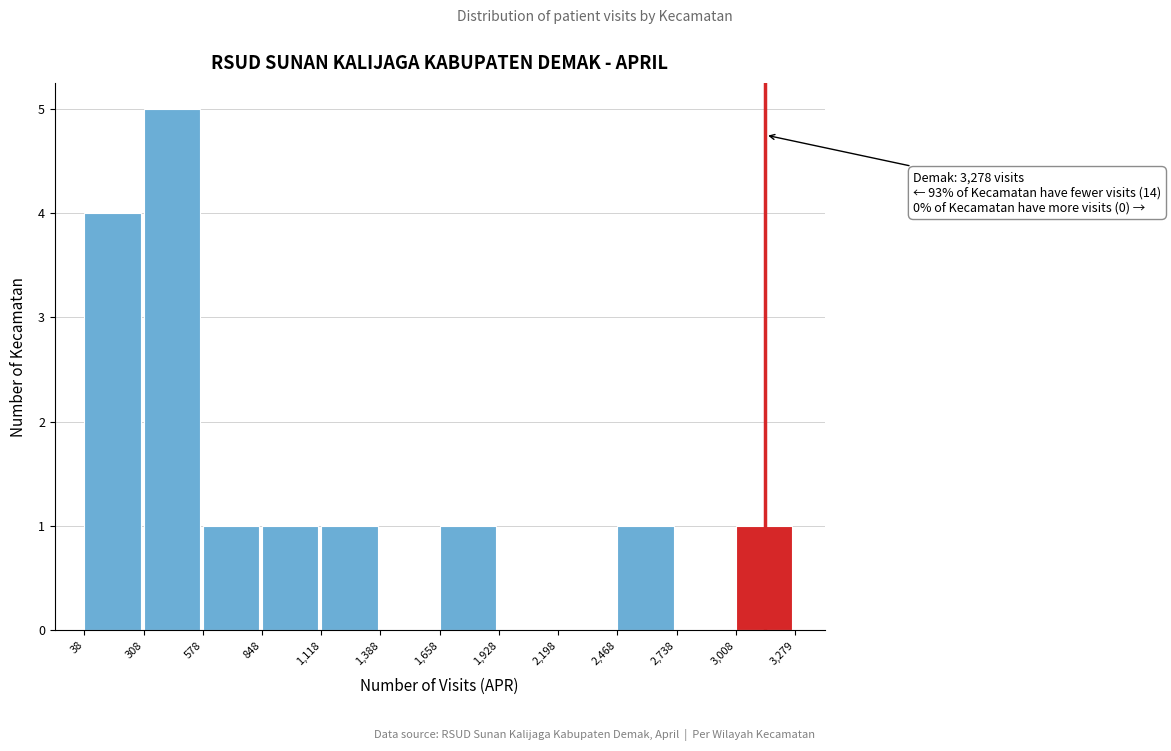

Over which range of the x-axis is the bar tallest?

308 to 578